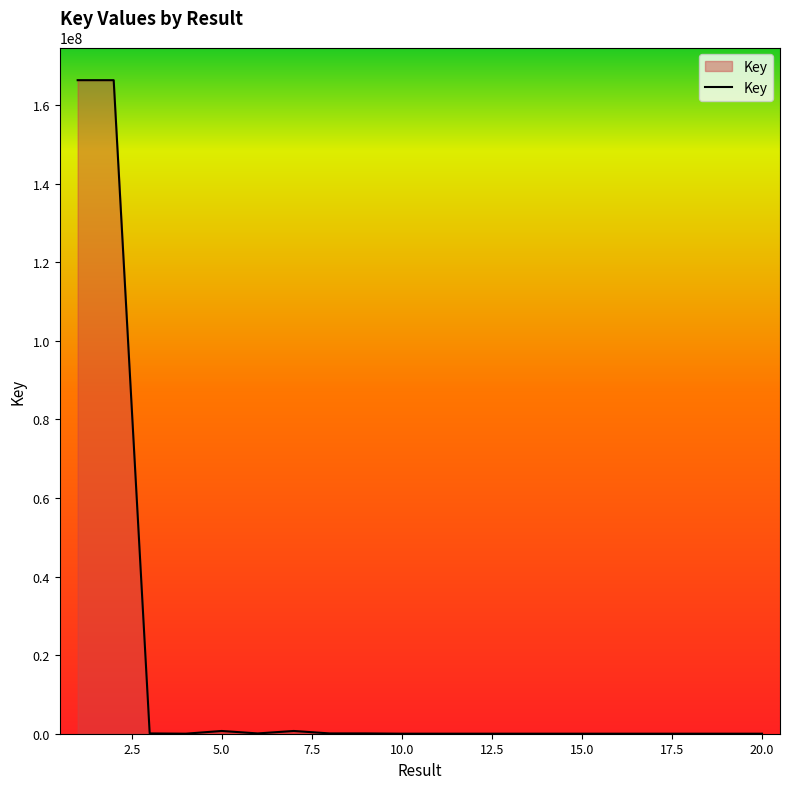

What is the maximum value shown in the chart?

166374778